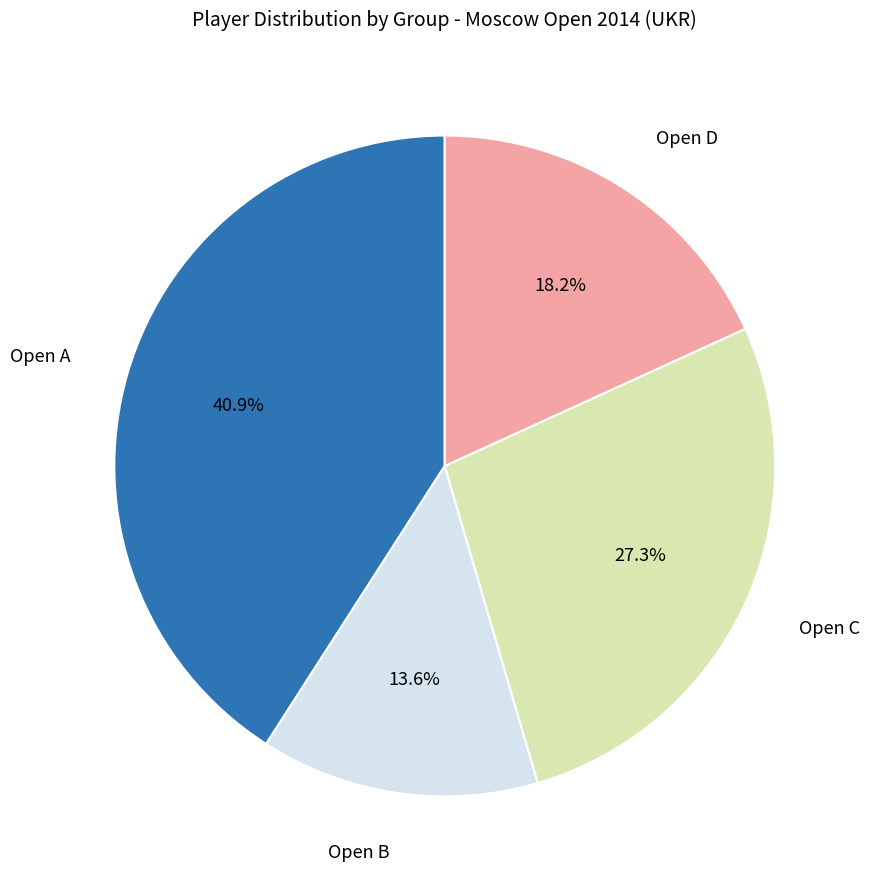

Is there any slice that represents more than half of the pie?

No